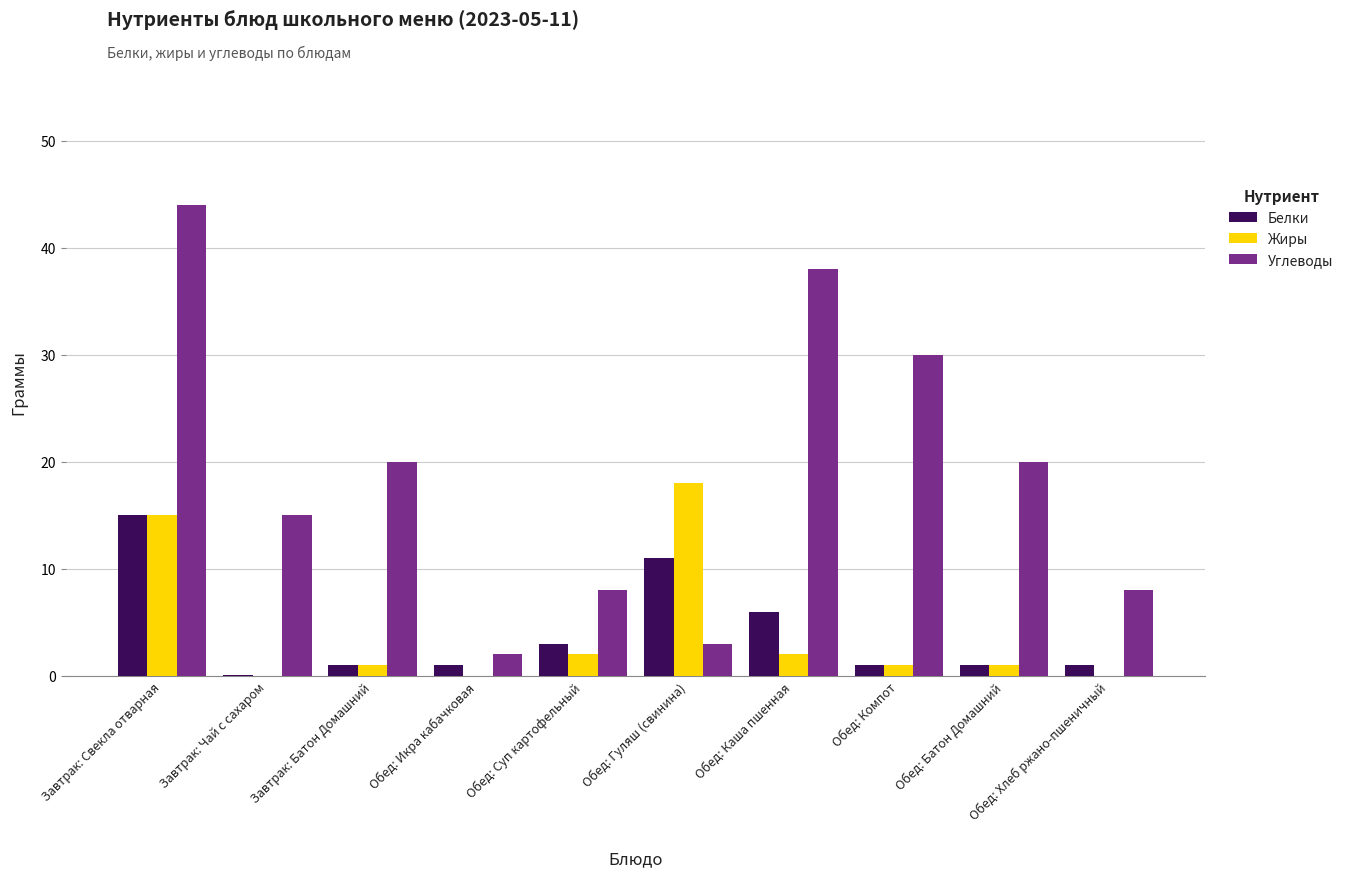

Where does the Углеводы series first go above 20?

Завтрак: Свекла отварная